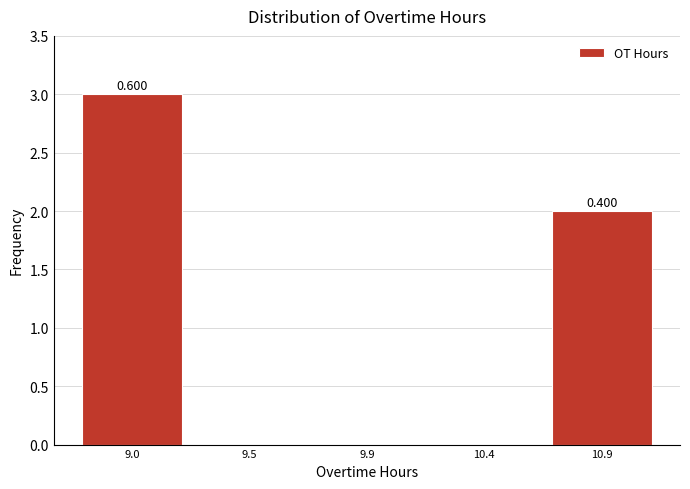

How many categories are shown in the chart?

5